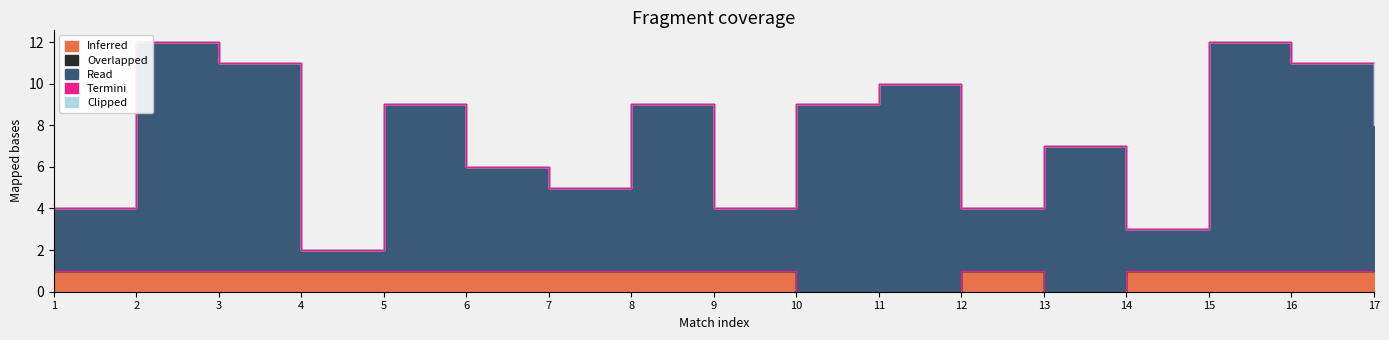

At 9, list the series in order from largest to smallest.

Read, Inferred, Overlapped, Termini, Clipped